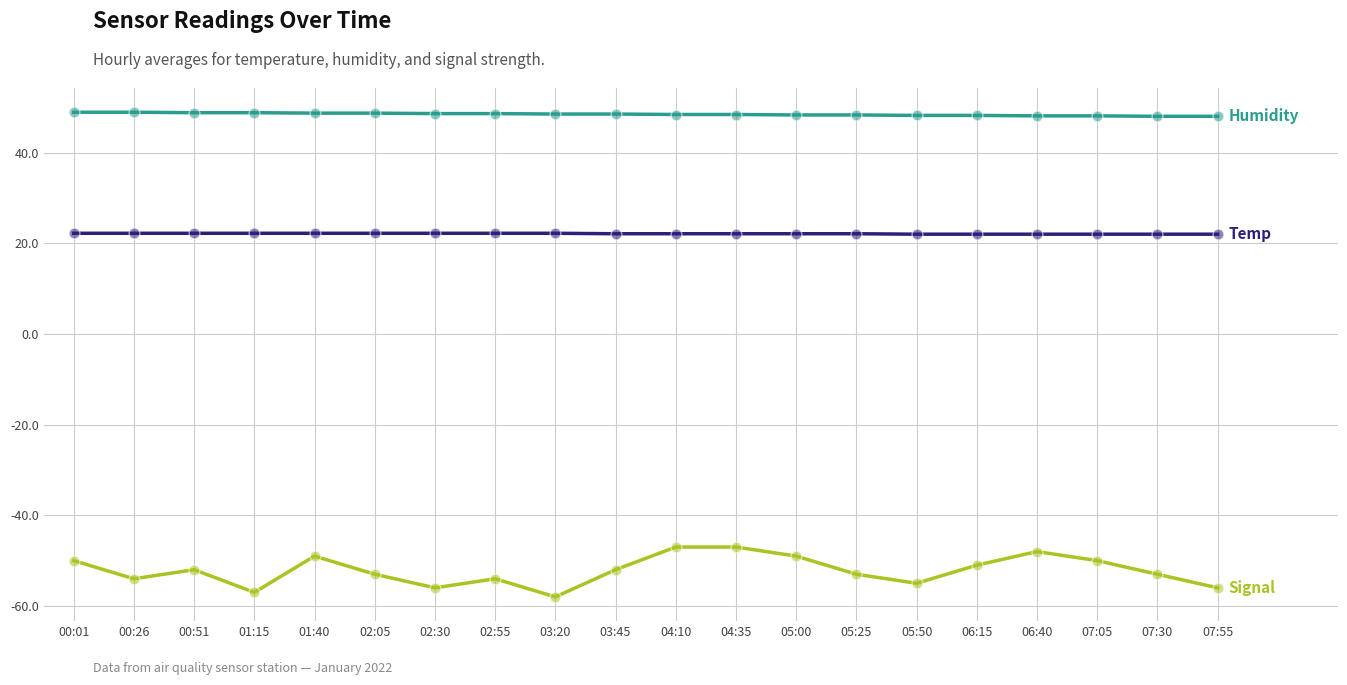

What is the spread (max minus min) of values at 07:05?

98.1